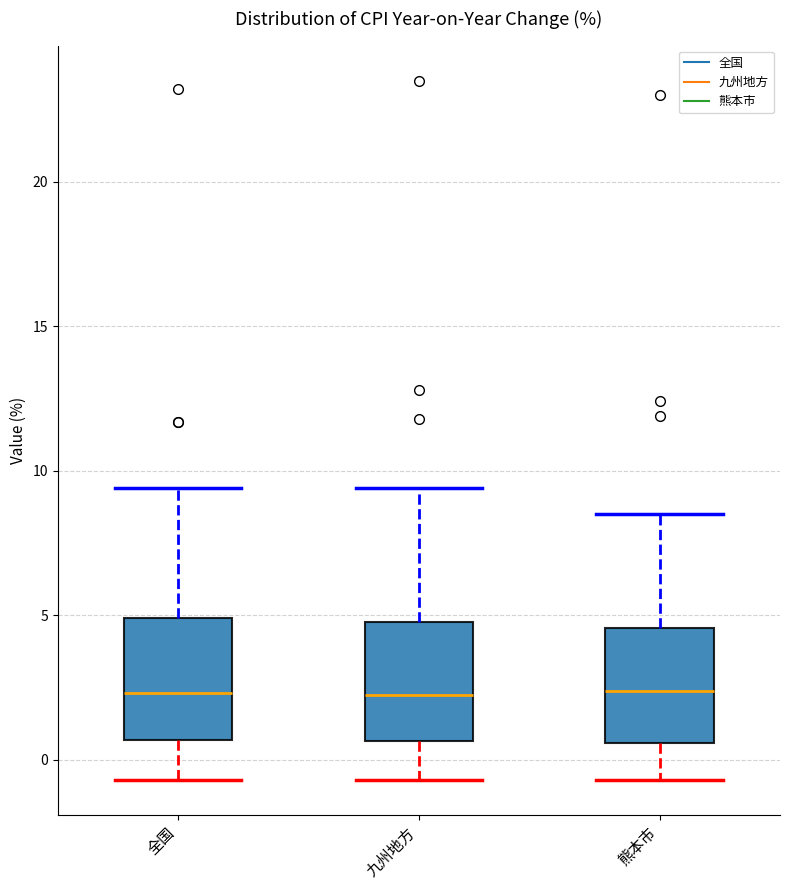

Reading left to right, read every box against the y-axis: the position of its median line, the range the box covers, and the ends of its whiskers. The values are not printed on the chart, so give them approximately, as read against the axis.

全国: median 2.5, box 0.5 to 5.0, whiskers -0.5 to 9.5
九州地方: median 2.5, box 0.5 to 5.0, whiskers -0.5 to 9.5
熊本市: median 2.5, box 0.5 to 4.5, whiskers -0.5 to 8.5